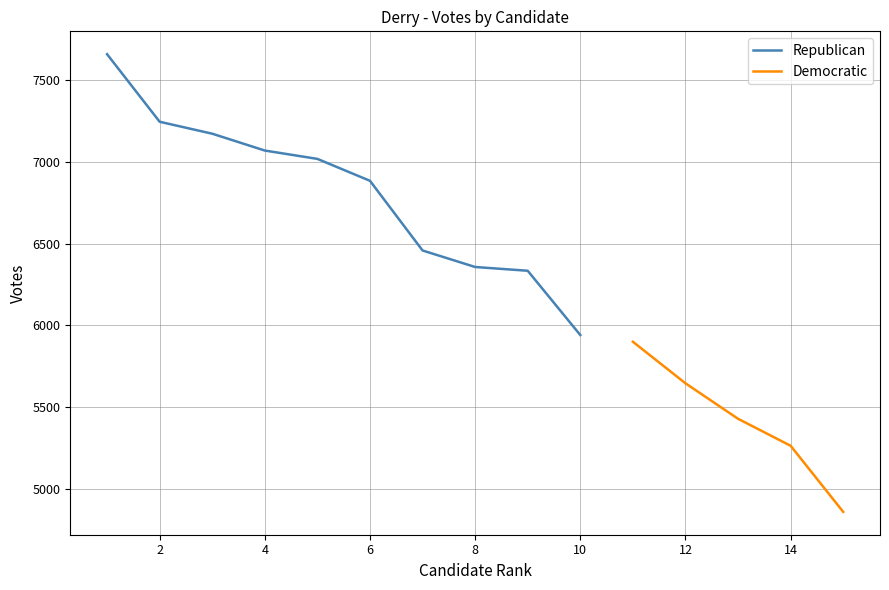

What is the maximum value shown in the chart?

7658